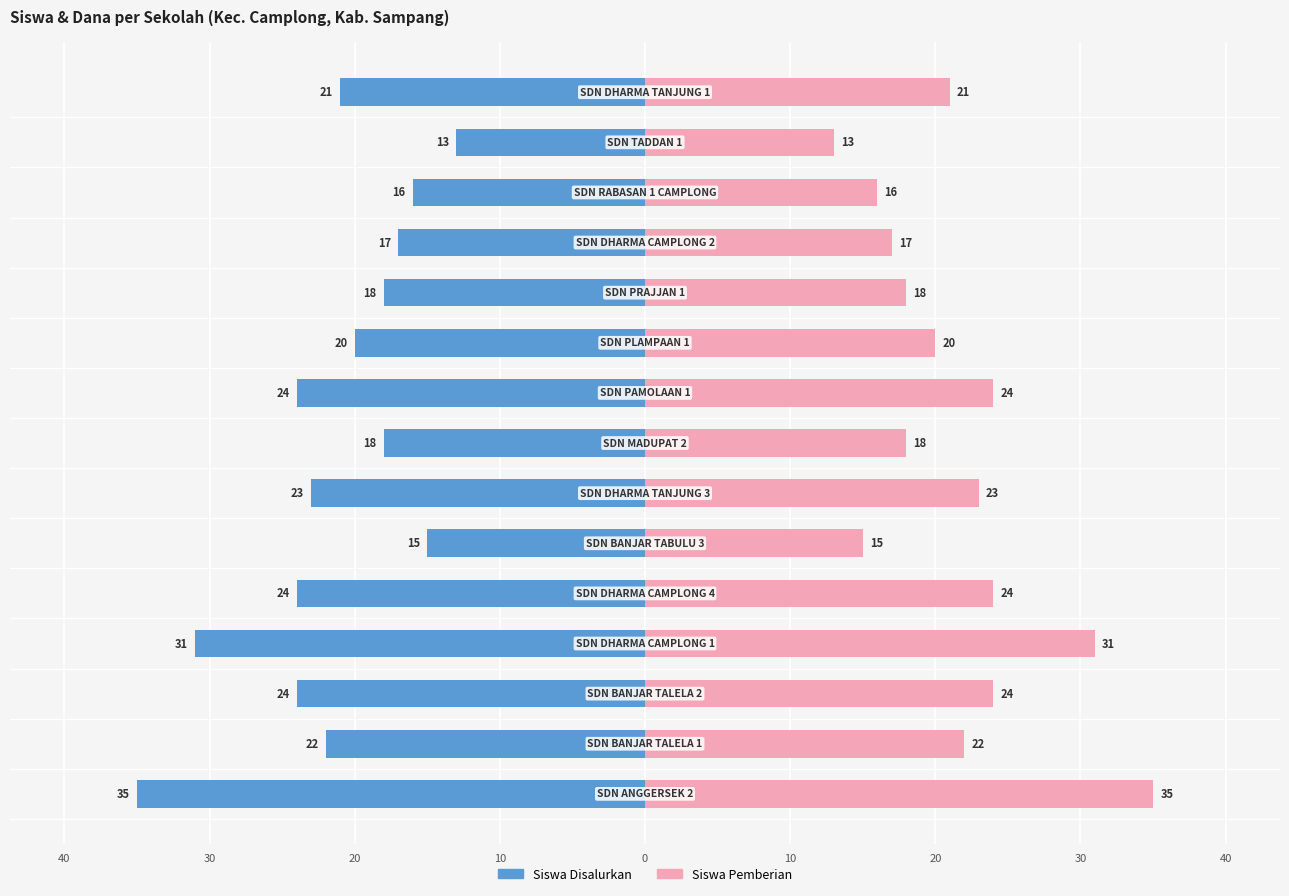

Between 20 and 20, which is larger?

20